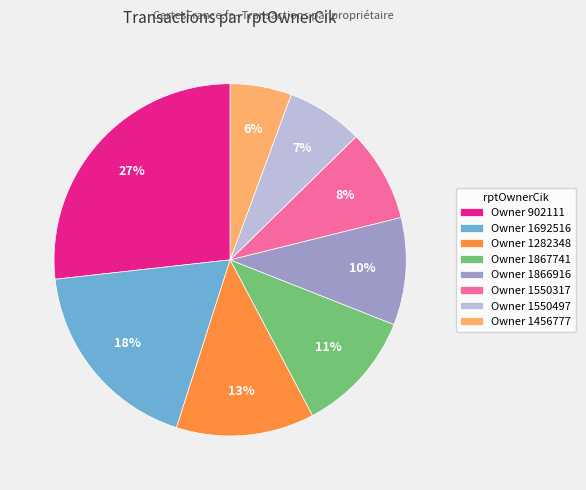

To the nearest percent, what is the difference between the largest and smallest slice percentages?

21%